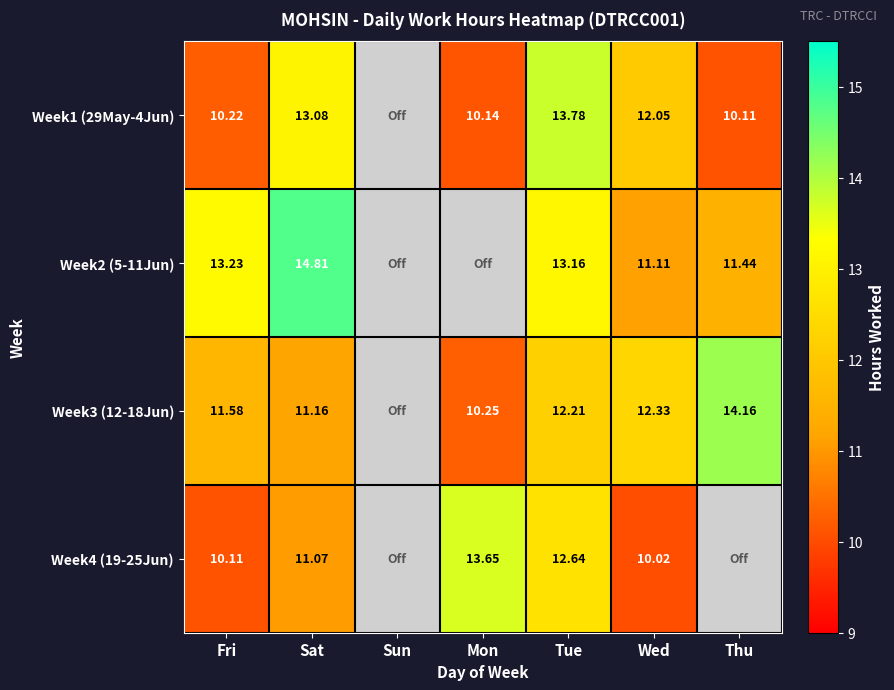

What is the total value across all series at Wed?

45.5